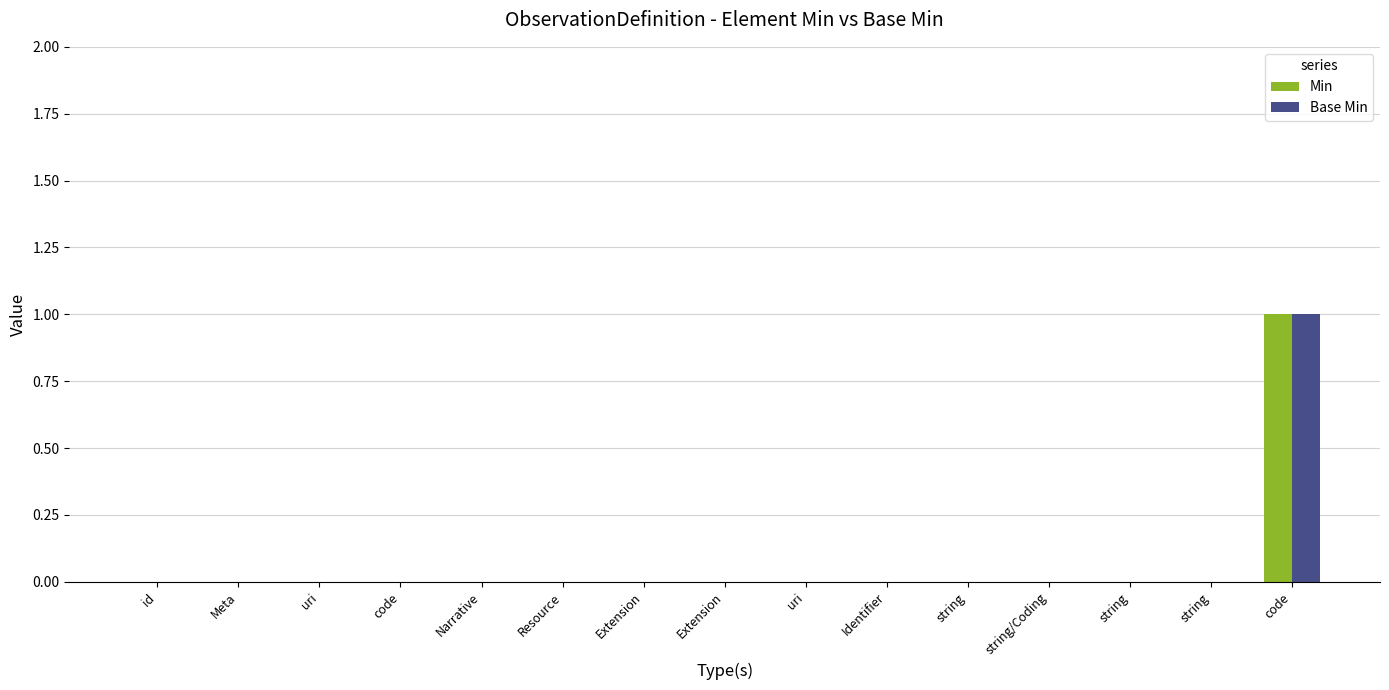

How many categories are shown in the chart?

15